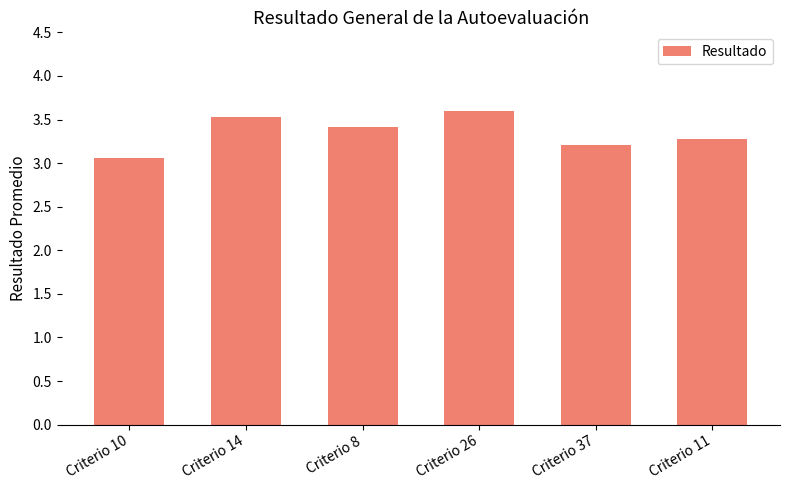

Is it true that the value at Criterio 26 is 1.9?

False